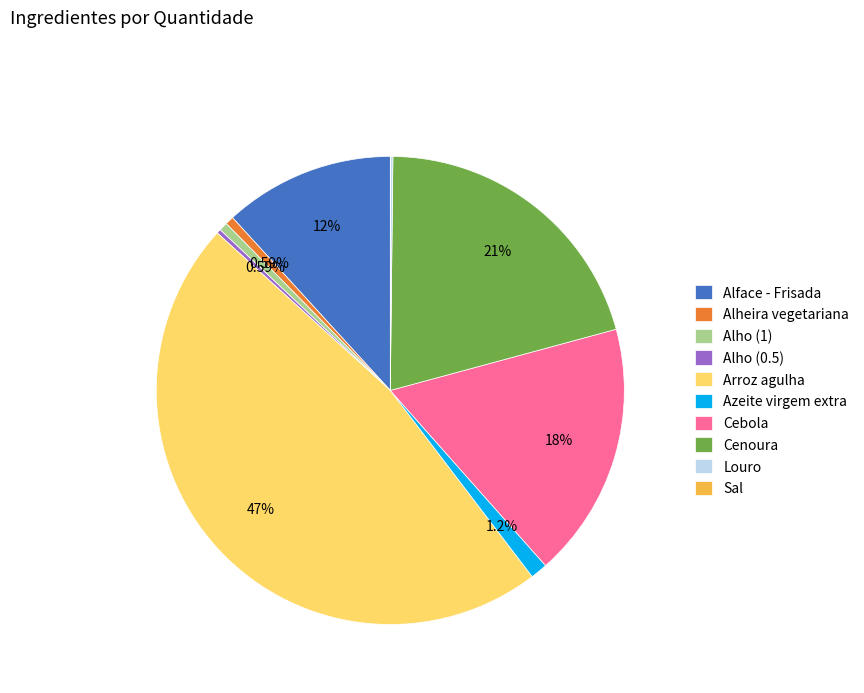

To the nearest percent, what portion does Cenoura represent?

21%